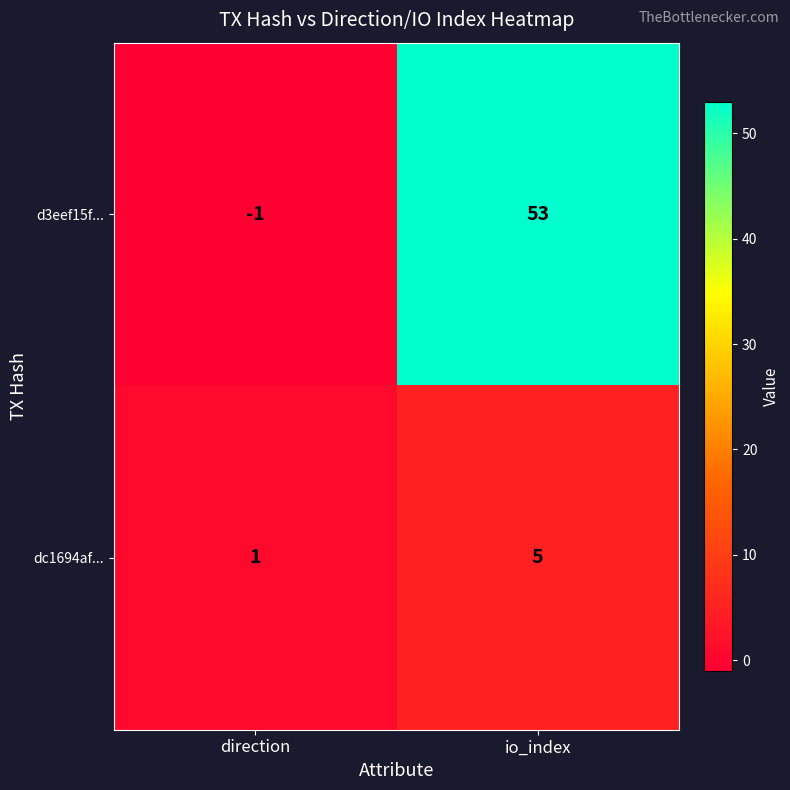

Rank the series by their average value, from lowest to highest.

dc1694af..., d3eef15f...